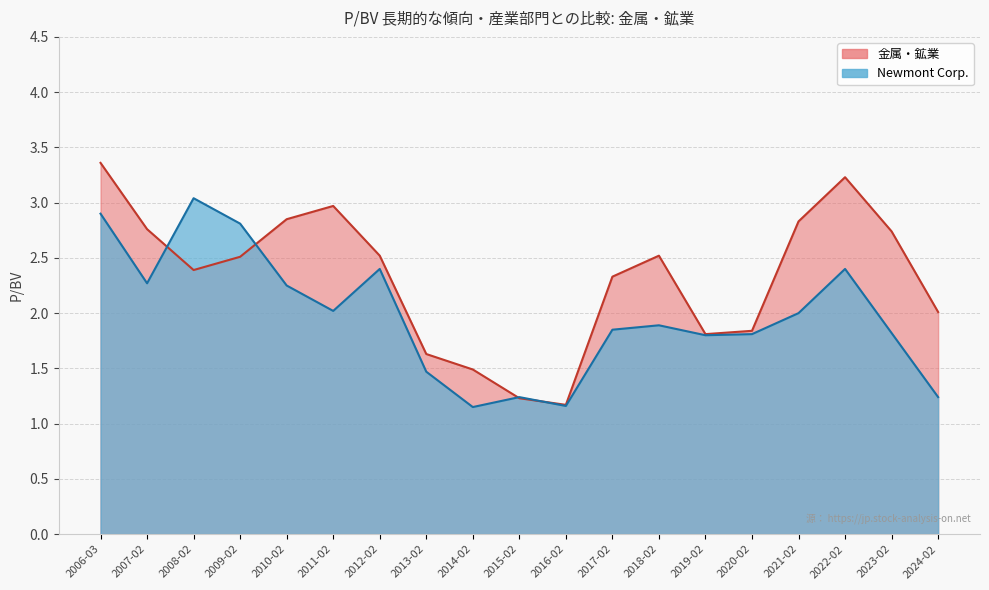

Is it true that Newmont Corp. equals 0.7 at 2020-02?

False